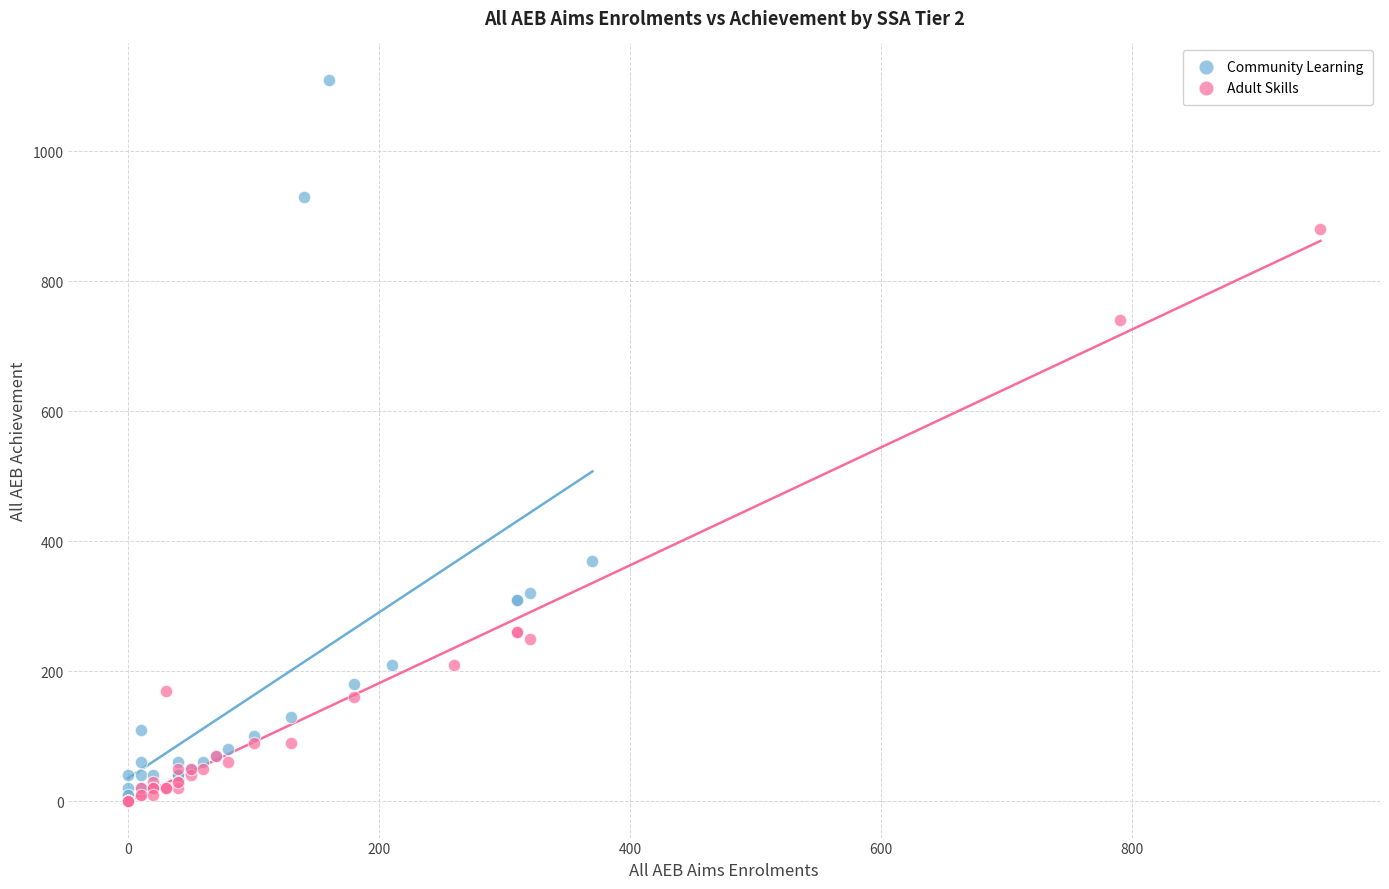

Which series contains the highest Y value?

Community Learning